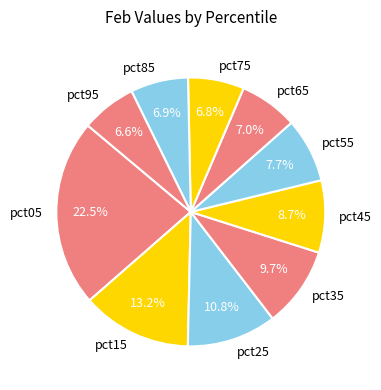

Count the number of slices in the pie.

10